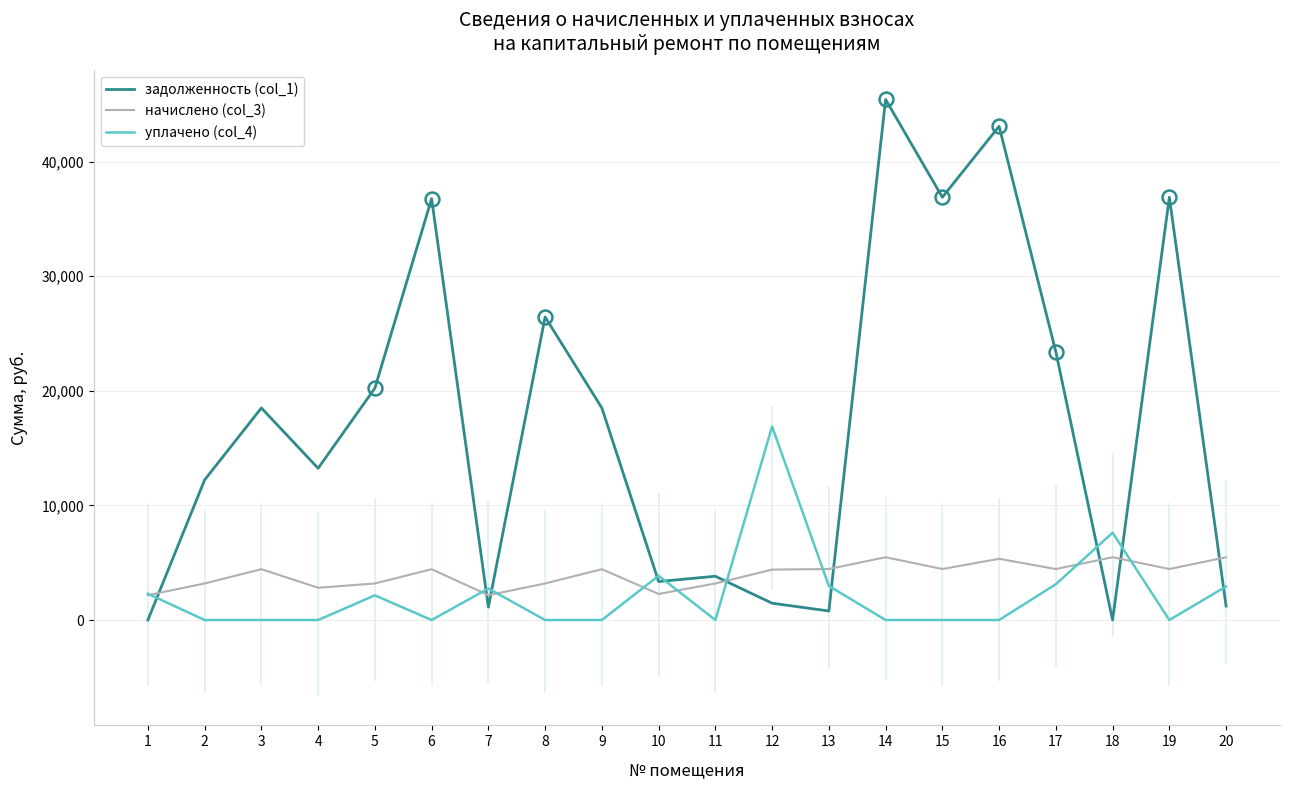

Which label corresponds to the smallest value in the chart?

1